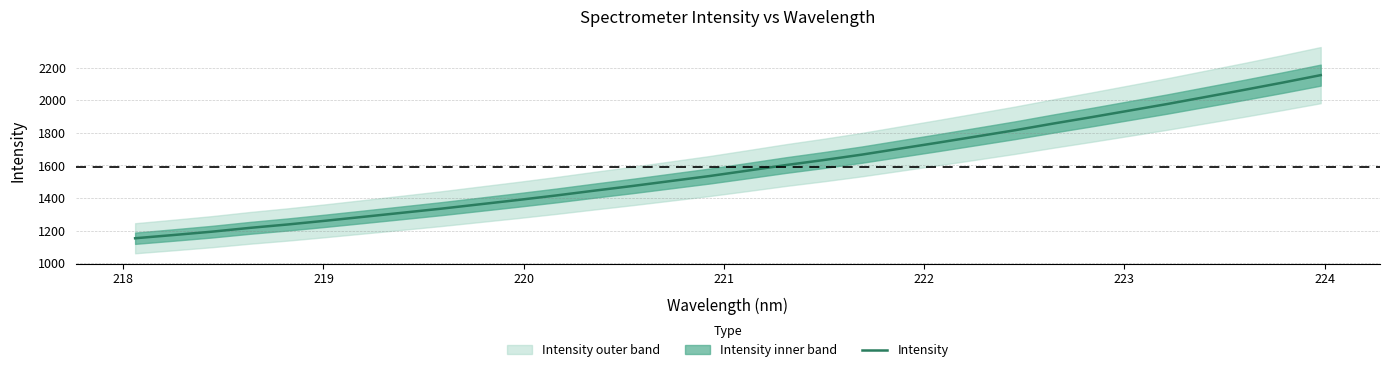

What is the minimum value for Intensity?

1152.8